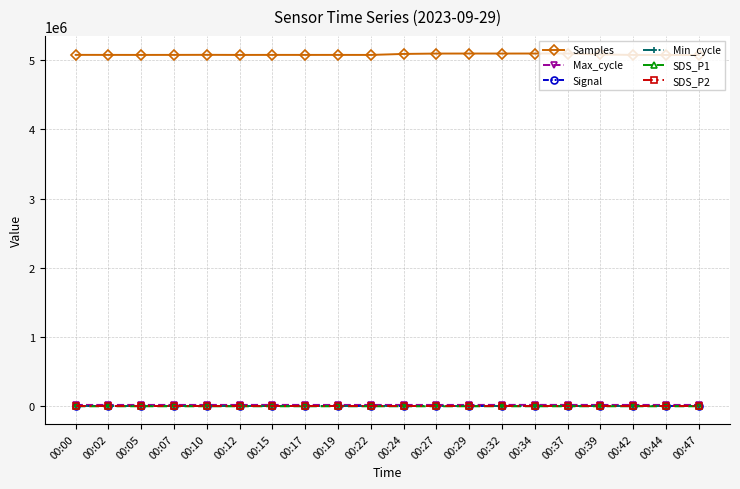

What is the total value across all series at 00:29?

5113575.8